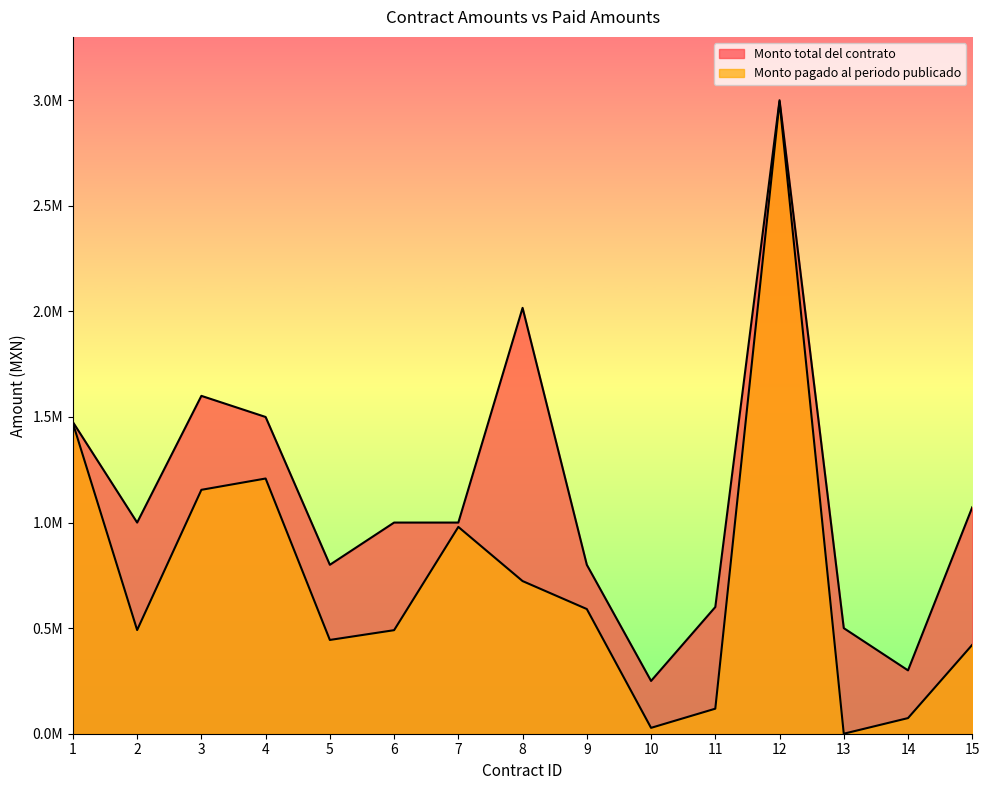

At which category does Monto total del contrato reach its first local peak?

3